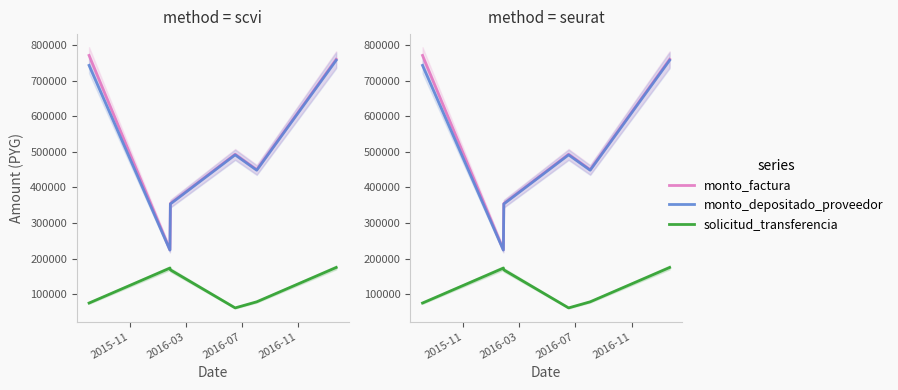

What is the lowest value of the monto_factura series?

225000.0